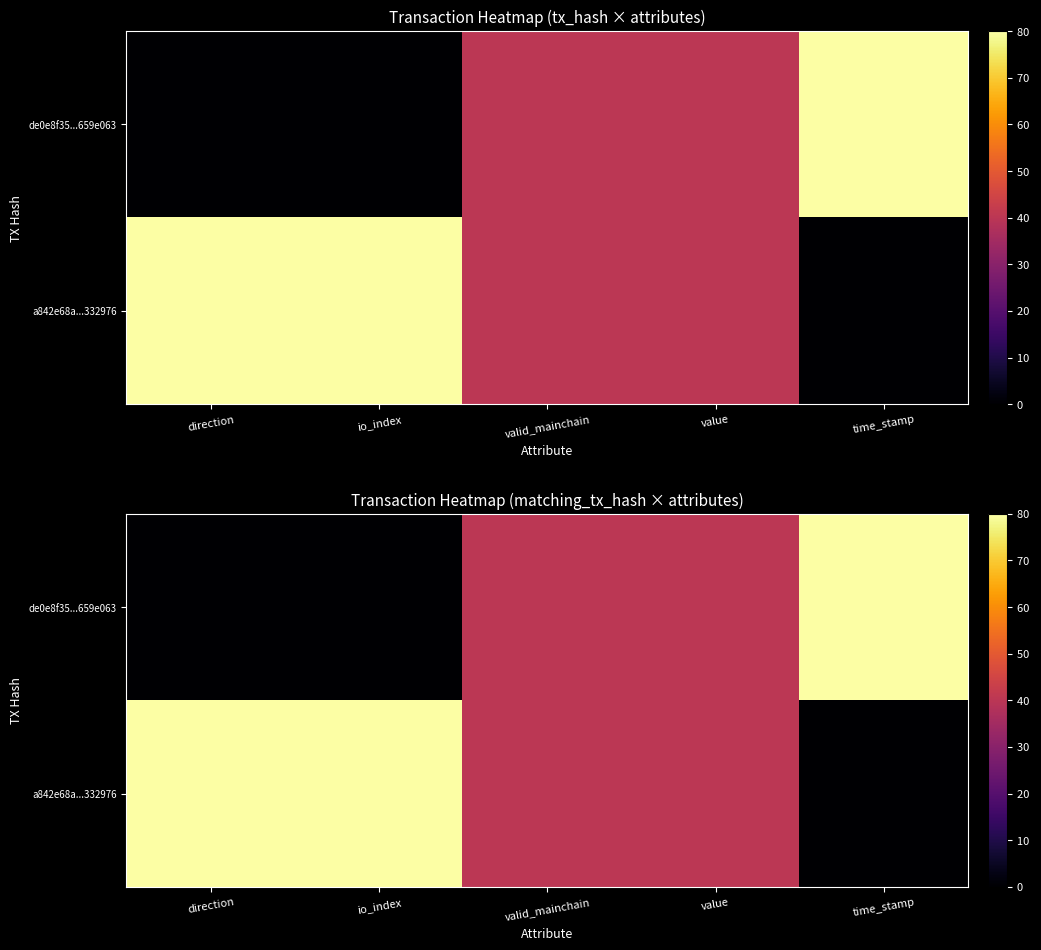

Count the number of data series in this chart.

2